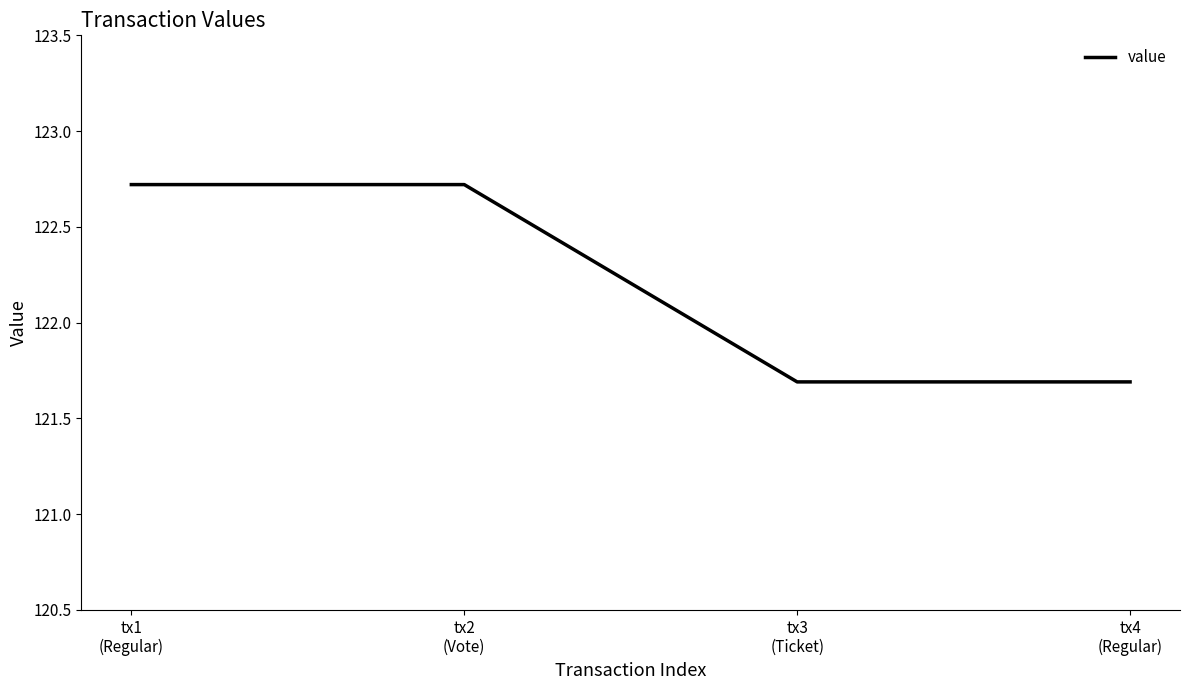

What is the difference between the maximum and minimum values?

1.0